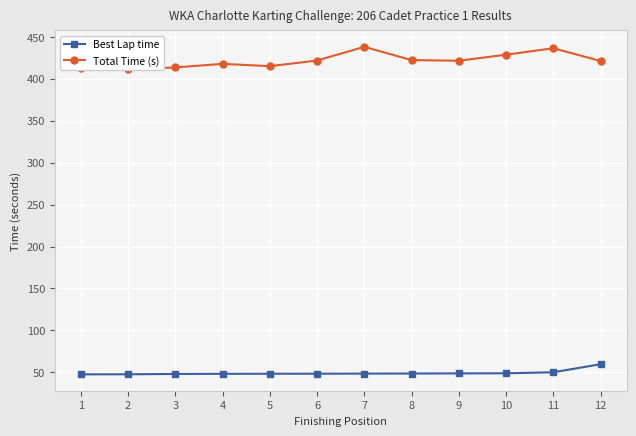

Is it true that Best Lap time equals 25.1 at 5?

False